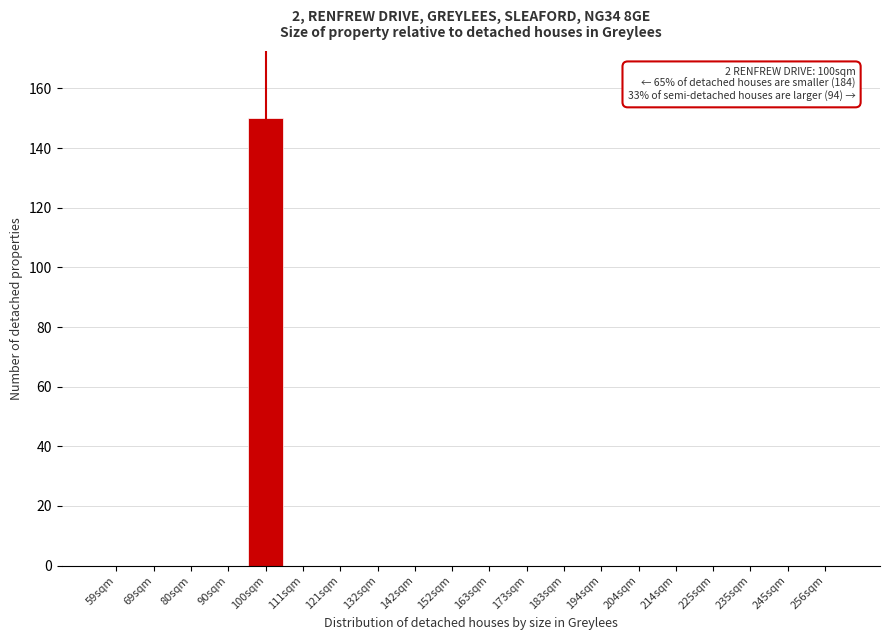

Reading right to left, extract all data points from this chart.

256sqm=0	245sqm=0	235sqm=0	225sqm=0	214sqm=0	204sqm=0	194sqm=0	183sqm=0	173sqm=0	163sqm=0	152sqm=0	142sqm=0	132sqm=0	121sqm=0	111sqm=0	100sqm=150	90sqm=0	80sqm=0	69sqm=0	59sqm=0